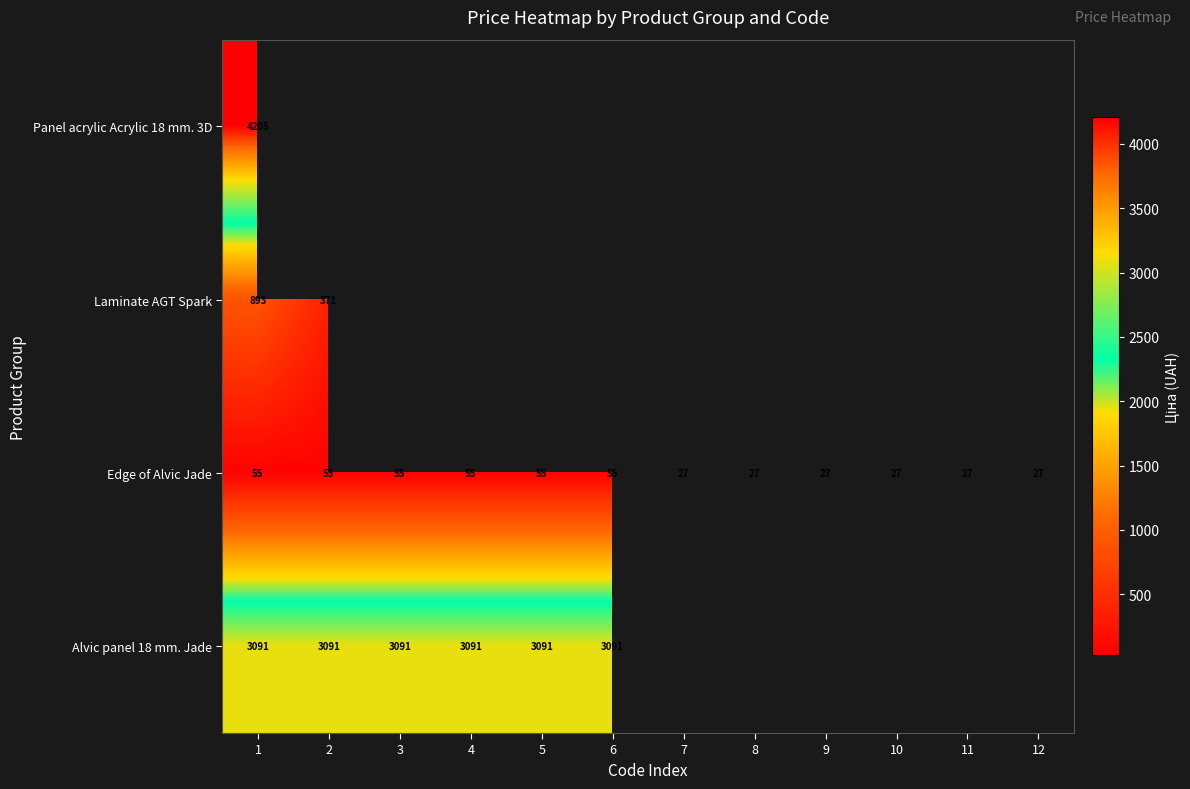

True or false: Panel acrylic Acrylic 18 mm. 3D has a value of 4204.8 at 1.

True